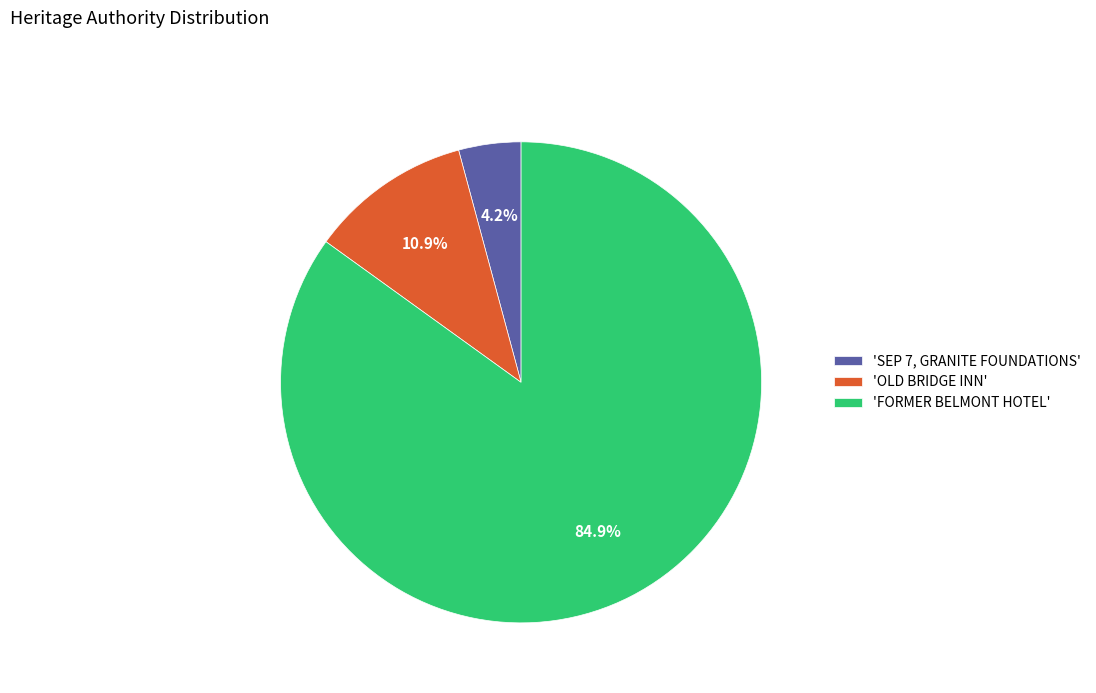

Is there any slice that represents more than half of the pie?

Yes